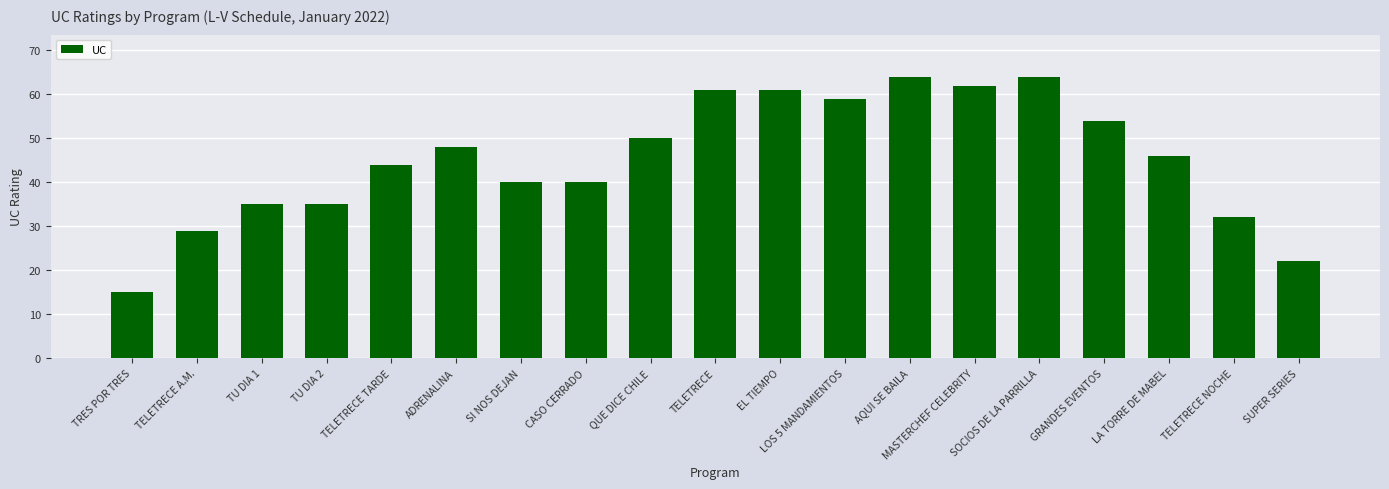

Between SUPER SERIES and LOS 5 MANDAMIENTOS, which is larger?

LOS 5 MANDAMIENTOS